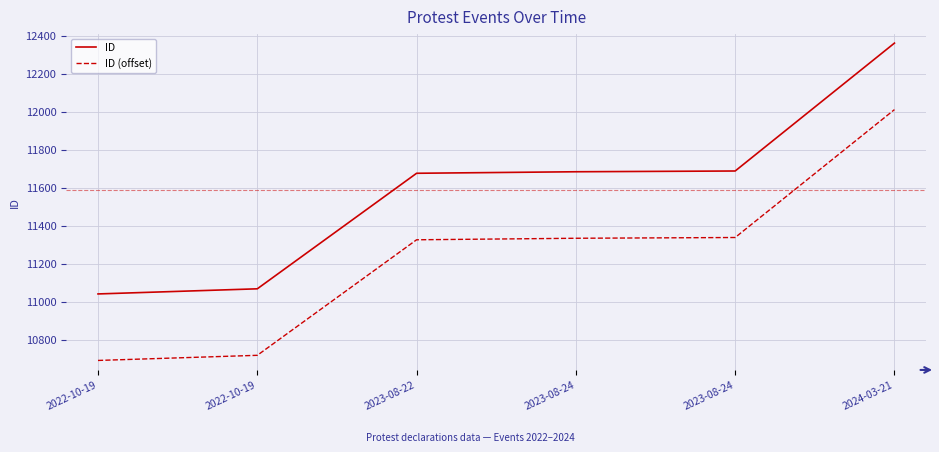

At which category is the sum across all series the highest?

2024-03-21